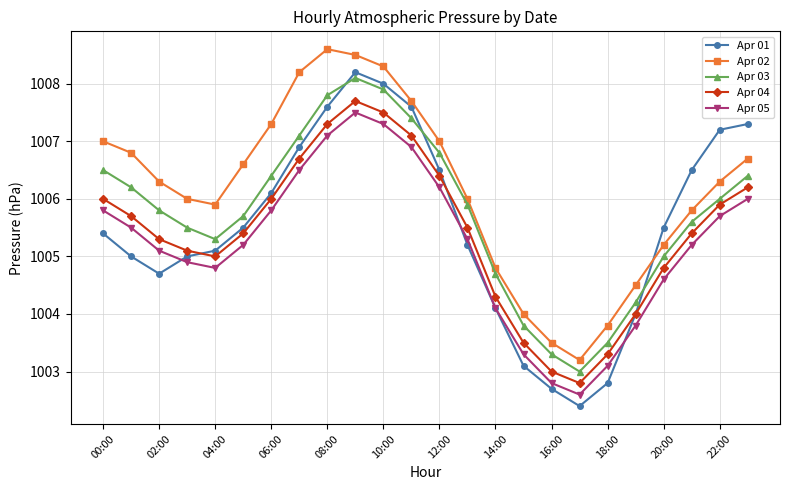

What is the greatest value displayed?

1008.6